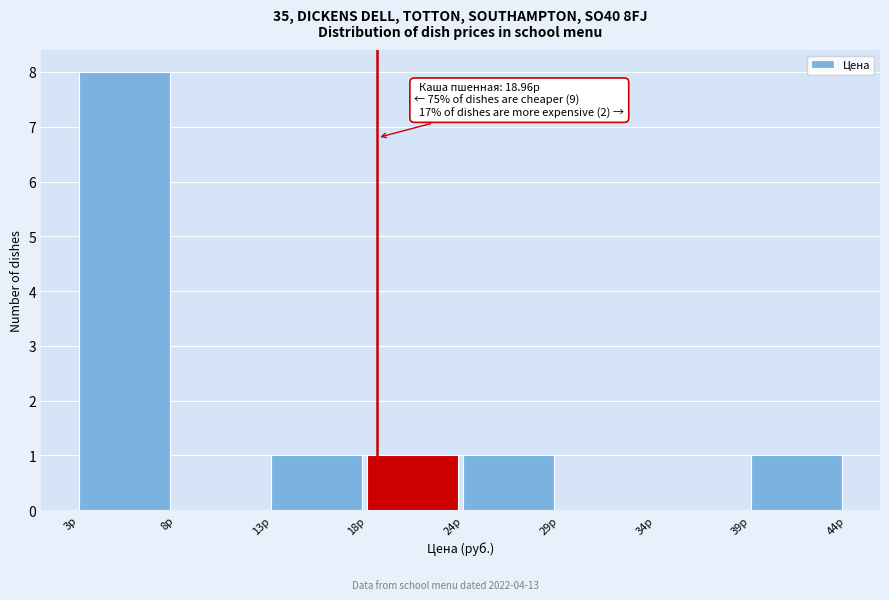

Which range on the x-axis has the tallest bar?

3 to 8